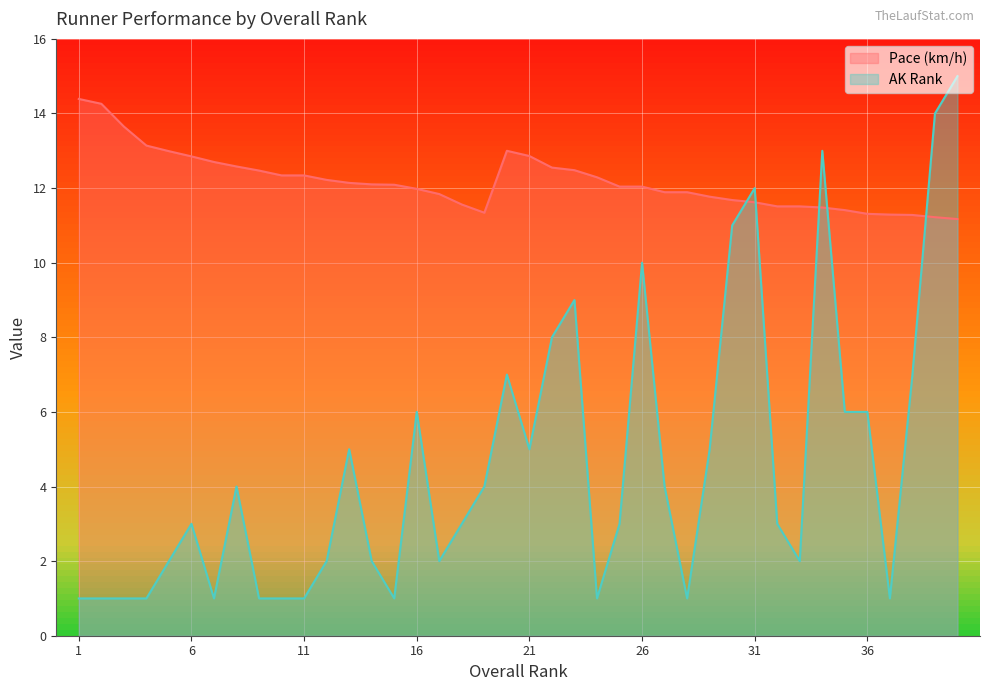

List the series in order of their peak value, lowest first.

Pace (km/h), AK Rank